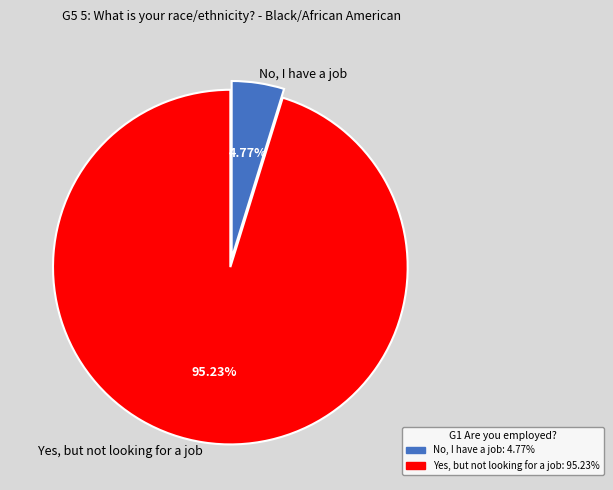

Between Yes, but not looking for a job and No, I have a job, which is larger?

Yes, but not looking for a job